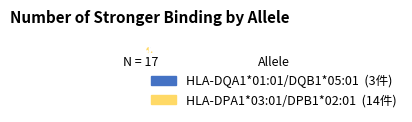

To the nearest percent, what is the combined percentage of HLA-DPA1*03:01/DPB1*02:01 and HLA-DQA1*01:01/DQB1*05:01?

100%